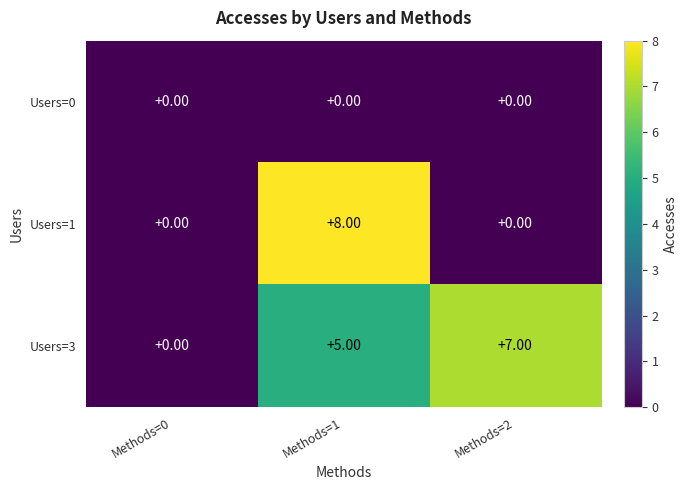

Which series has the largest range (max minus min)?

Users=1